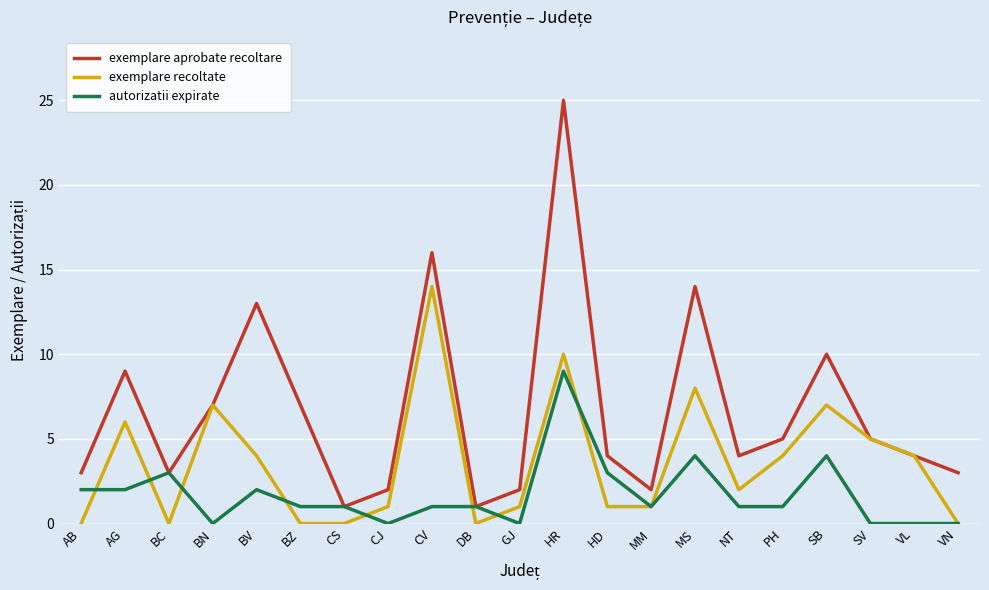

What position from the right is VL?

2